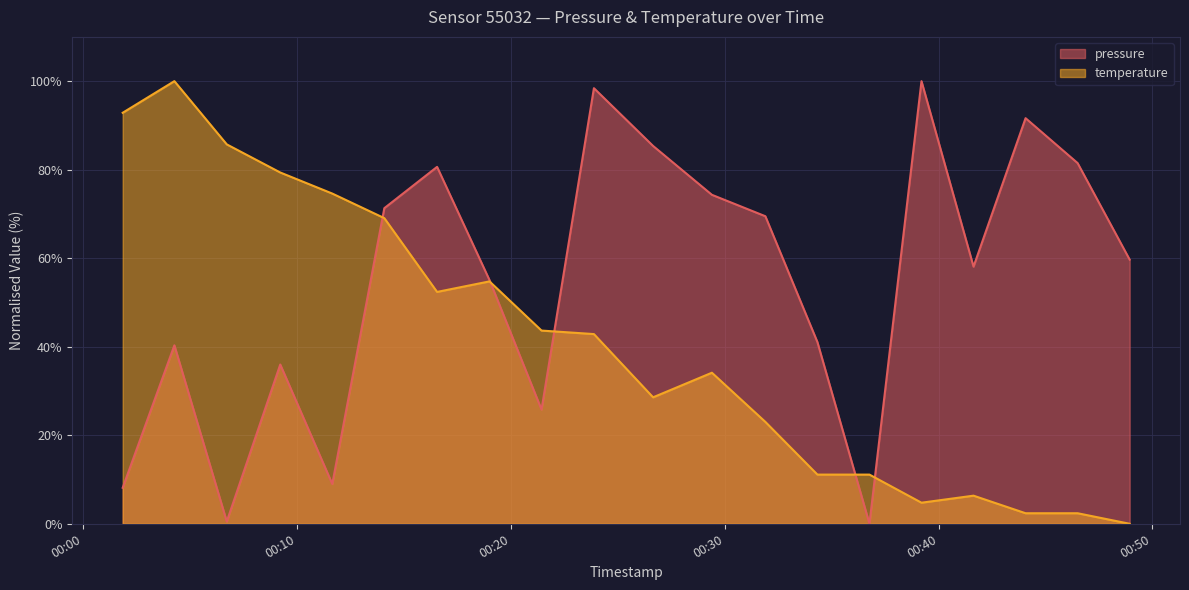

Rank the categories by pressure value from lowest to highest.

2023-01-15T00:36:46, 2023-01-15T00:06:43, 2023-01-15T00:01:51, 2023-01-15T00:11:39, 2023-01-15T00:21:26, 2023-01-15T00:09:13, 2023-01-15T00:04:16, 2023-01-15T00:34:20, 2023-01-15T00:19:00, 2023-01-15T00:41:38, 2023-01-15T00:48:56, 2023-01-15T00:31:54, 2023-01-15T00:14:05, 2023-01-15T00:29:24, 2023-01-15T00:16:33, 2023-01-15T00:46:30, 2023-01-15T00:26:39, 2023-01-15T00:44:04, 2023-01-15T00:23:53, 2023-01-15T00:39:12